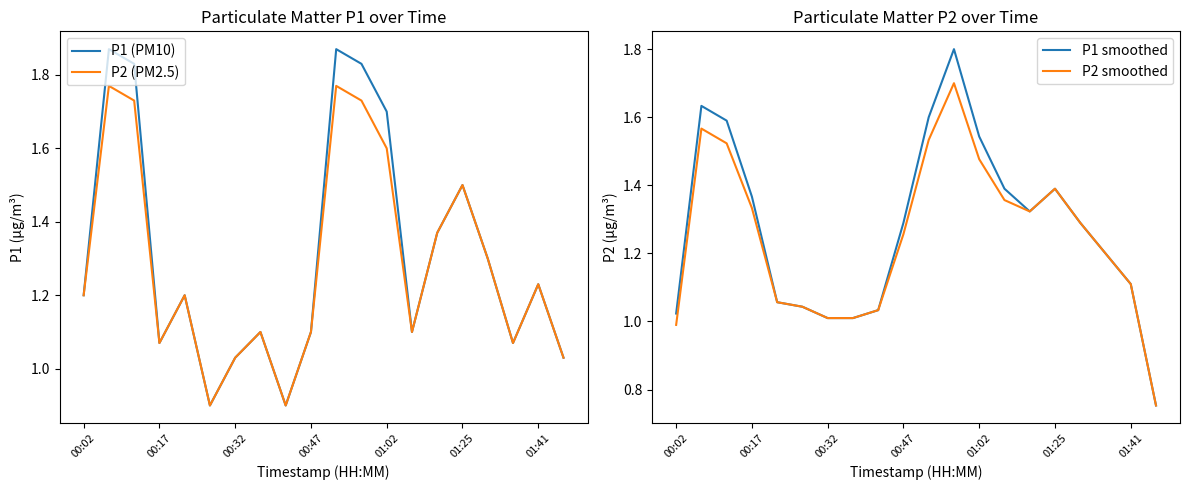

List the series in order of their overall mean, highest first.

P1 (PM10), P2 (PM2.5), P1 smoothed, P2 smoothed